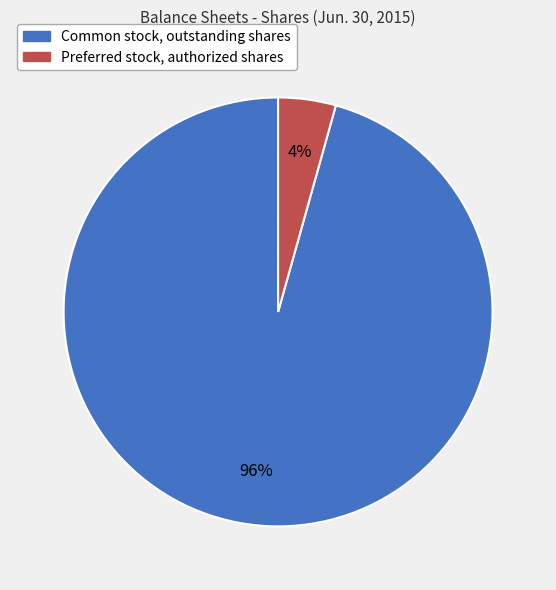

The Common stock, outstanding shares slice represents 96% of the pie. True or false?

True